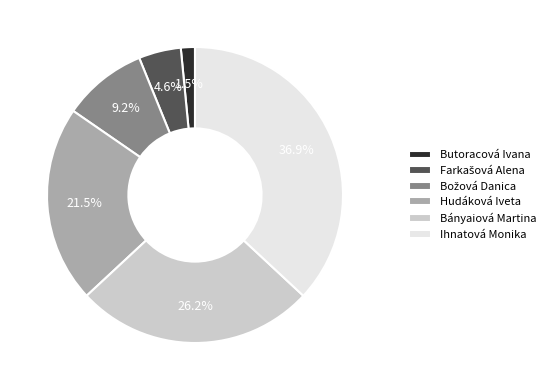

Which category has the biggest portion of the pie?

Ihnatová Monika